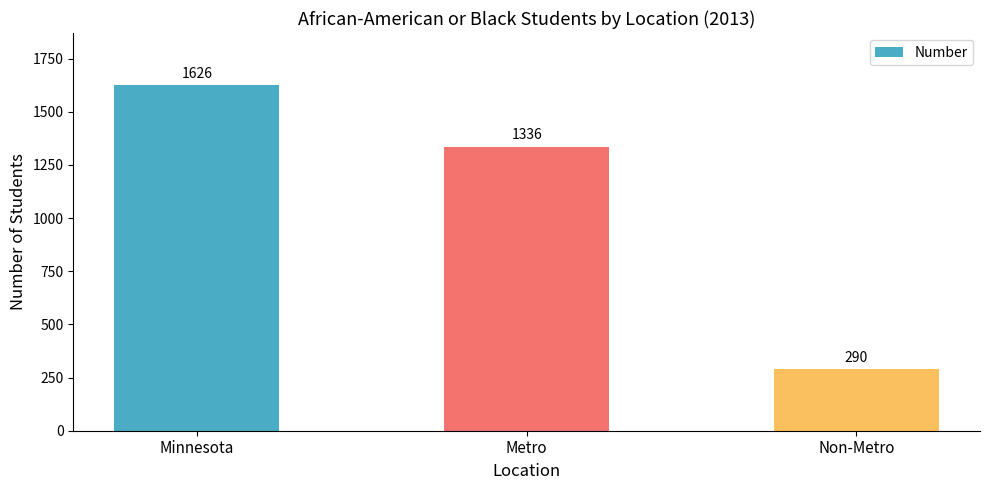

What is the value of the 1st bar from the left?

1626